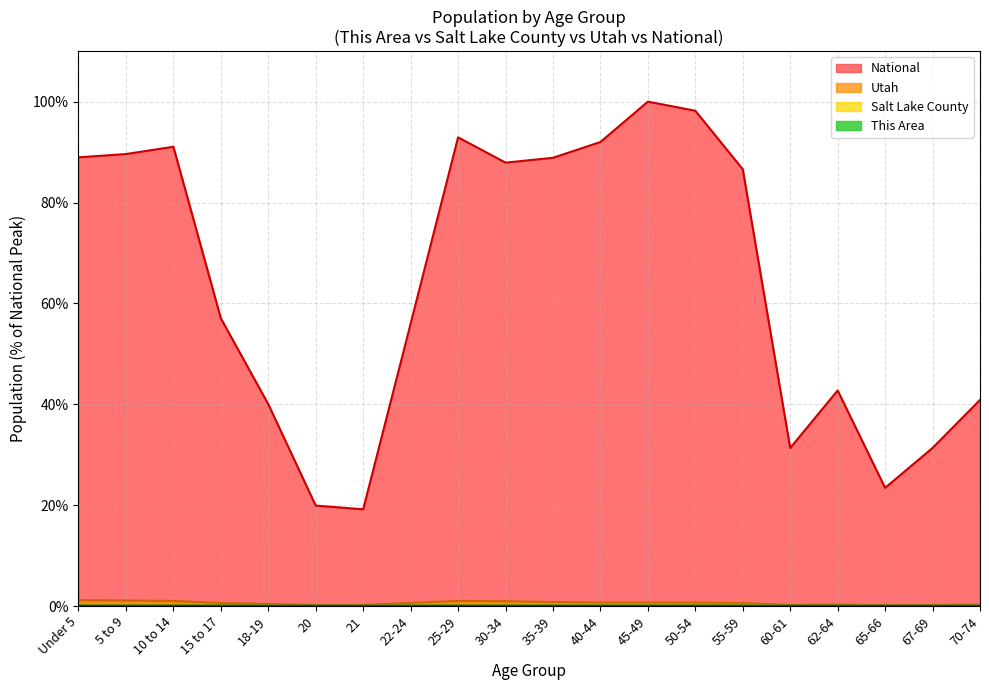

True or false: This Area has a value of 0.0 at 5 to 9.

True